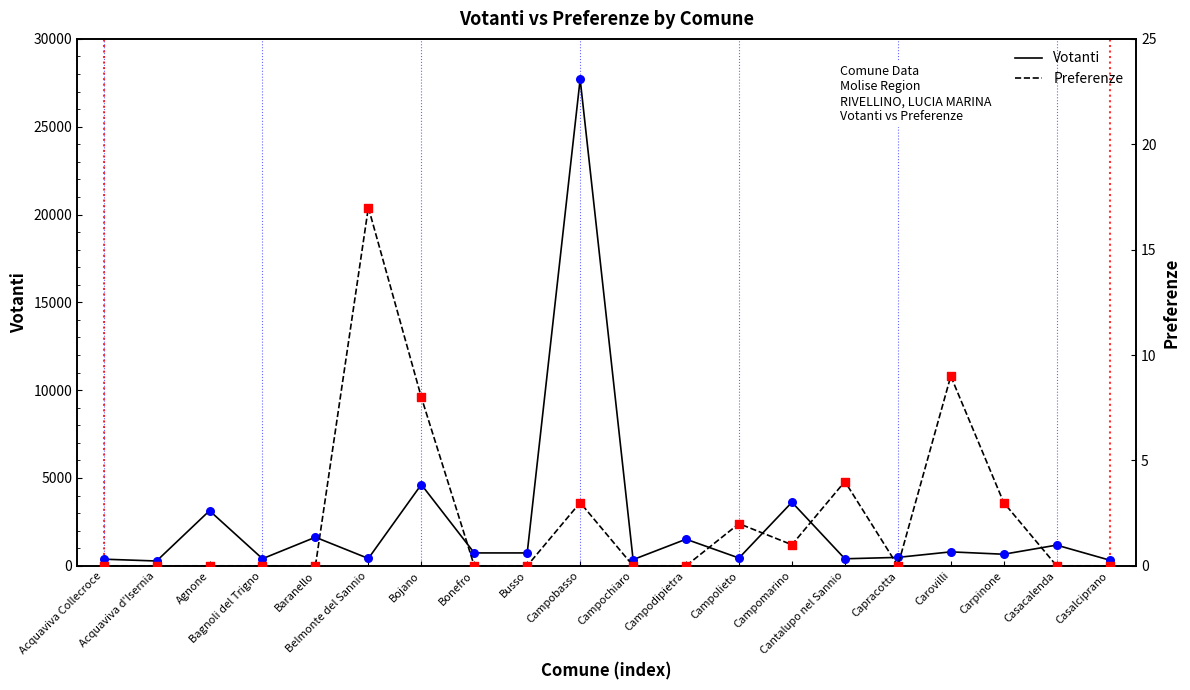

Which series contains the lowest Y value?

Preferenze